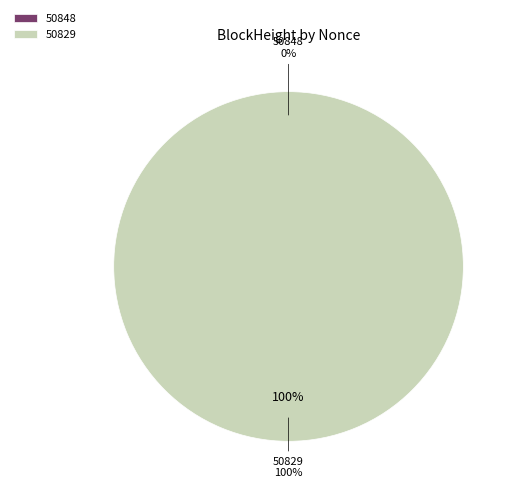

The 50829 slice represents 99% of the pie. True or false?

False